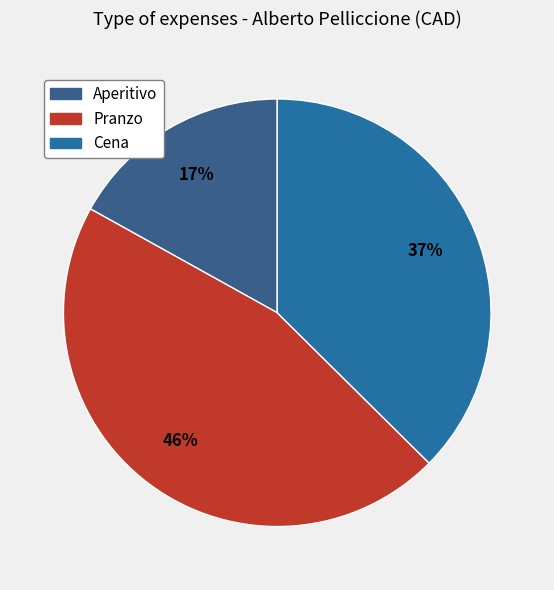

What is the total percentage of Aperitivo and Cena?

54.3%